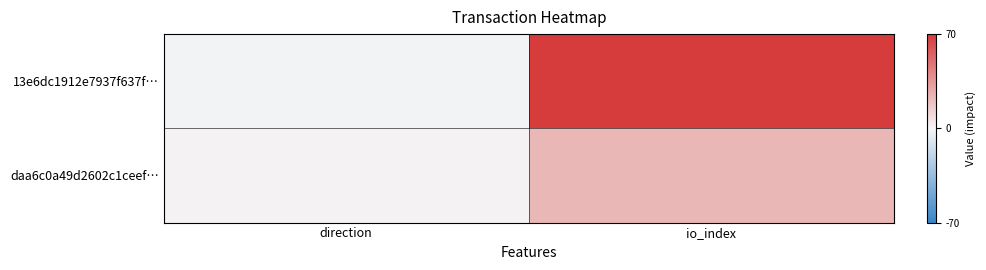

Reading left to right, list all the values displayed in this chart.

13e6dc1912e7937f637f…: direction=-1	io_index=70
daa6c0a49d2602c1ceef…: direction=1	io_index=23